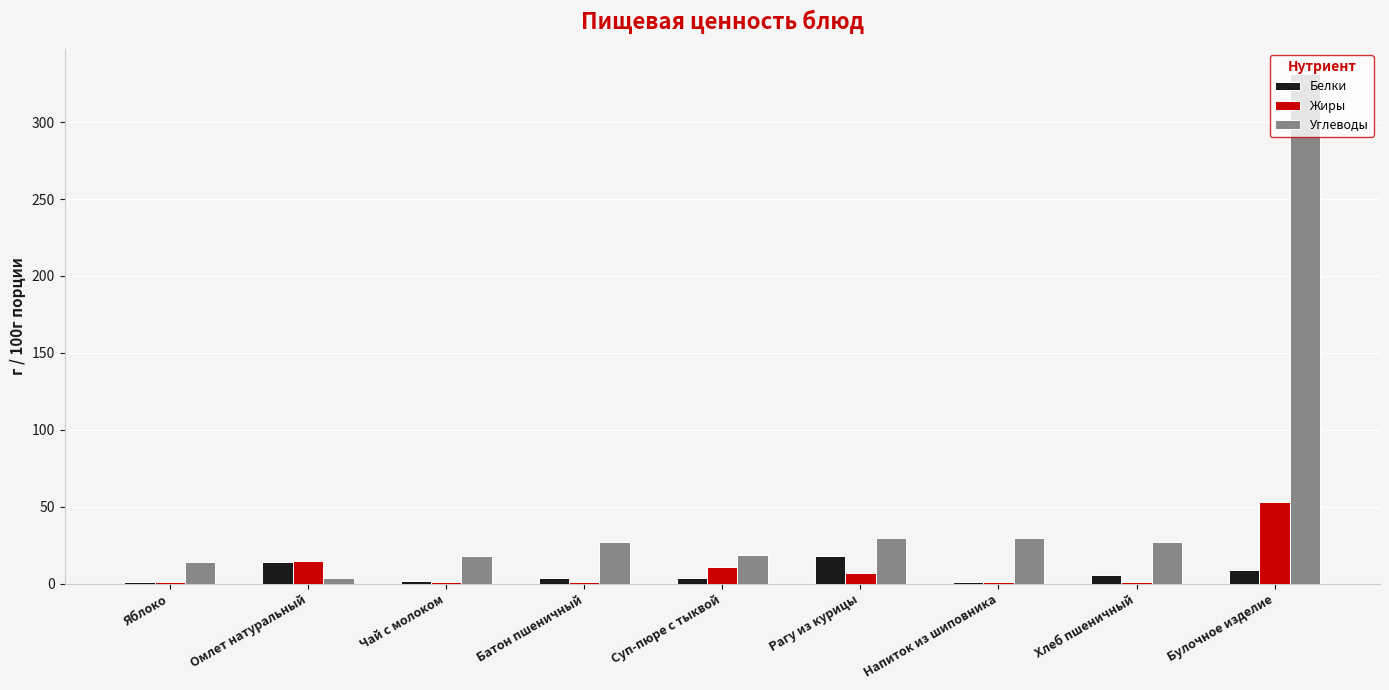

Does the chart contain stacked bars?

No